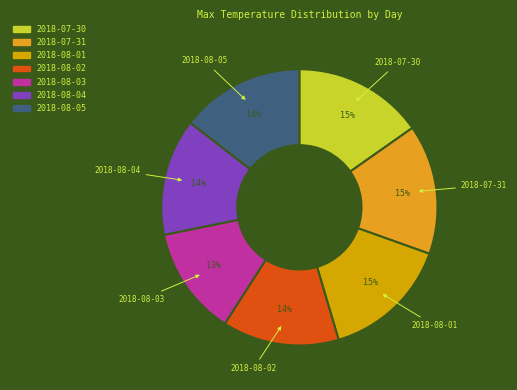

What percentage is the 2018-08-04 slice, to the nearest percent?

14%